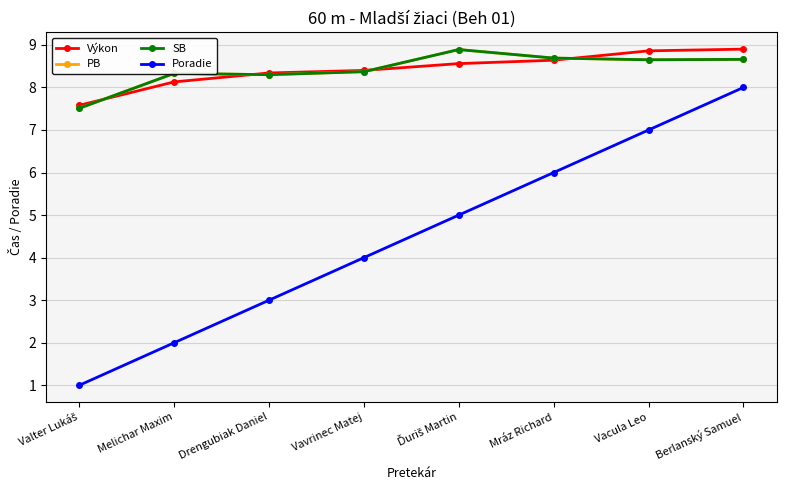

Reading left to right, transcribe all the data shown in this chart.

Výkon: 7.6	8.1	8.3	8.4	8.6	8.6	8.9	8.9
PB: 7.5	8.3	8.3	8.4	8.9	8.7	8.7	8.7
SB: 7.5	8.3	8.3	8.4	8.9	8.7	8.7	8.7
Poradie: 1.0	2.0	3.0	4.0	5.0	6.0	7.0	8.0